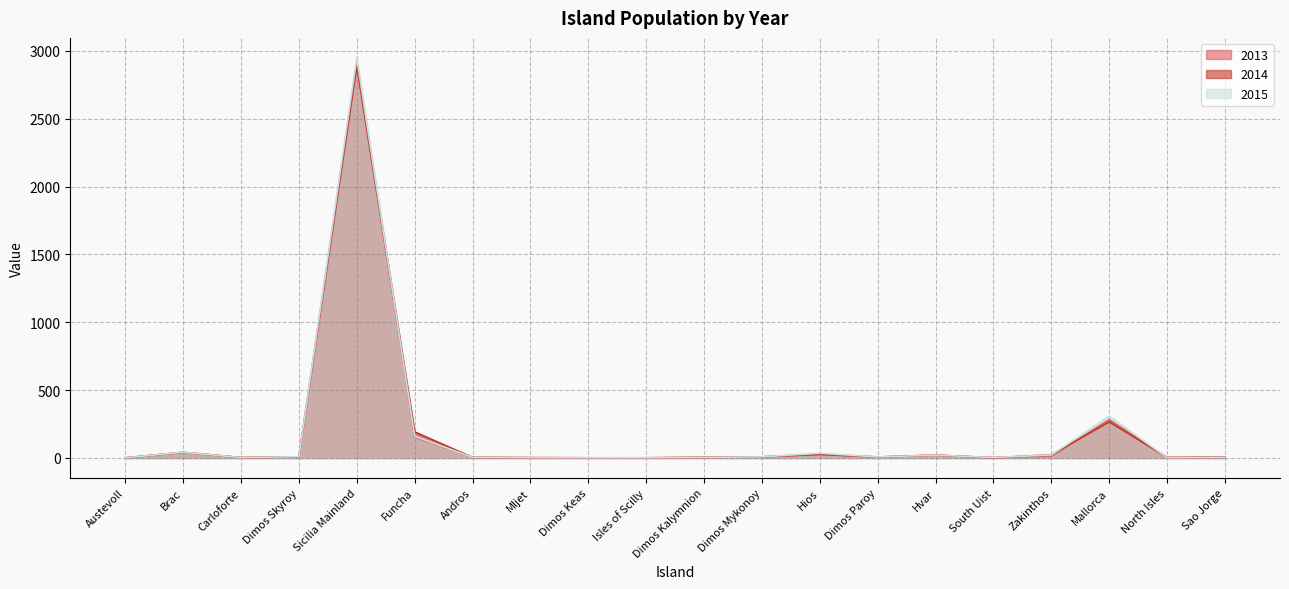

At which category does the chart reach its minimum across all series?

Austevoll